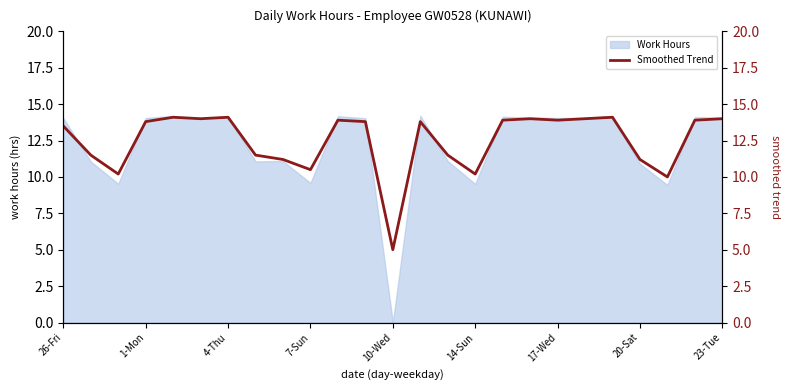

How many interior local peaks (higher than both neighbors) does the data have?

6